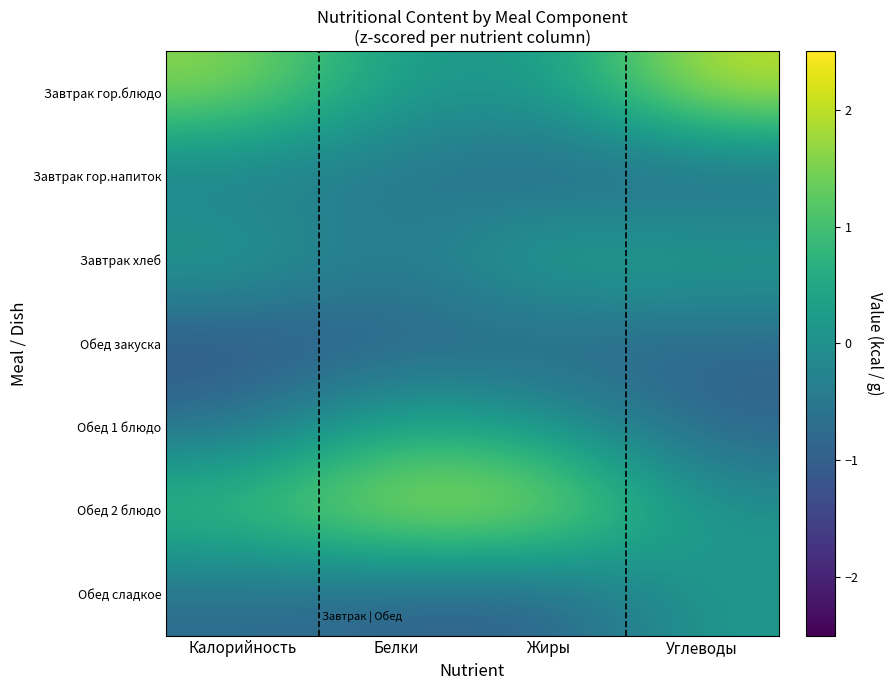

Reading left to right, list all the values displayed in this chart.

Завтрак гор.блюдо: Калорийность=1.7	Белки=0.2	Жиры=0.1	Углеводы=2.1
Завтрак гор.напиток: Калорийность=-0.5	Белки=-0.5	Жиры=-0.9	Углеводы=-0.9
Завтрак хлеб: Калорийность=0.4	Белки=-0.5	Жиры=0.6	Углеводы=0.4
Обед закуска: Калорийность=-1.3	Белки=-1.0	Жиры=-1.0	Углеводы=-0.9
Обед 1 блюдо: Калорийность=-0.7	Белки=0.6	Жиры=0.2	Углеводы=-0.9
Обед 2 блюдо: Калорийность=1.1	Белки=2.1	Жиры=1.9	Углеводы=0.1
Обед сладкое: Калорийность=-0.8	Белки=-0.9	Жиры=-1.0	Углеводы=0.2